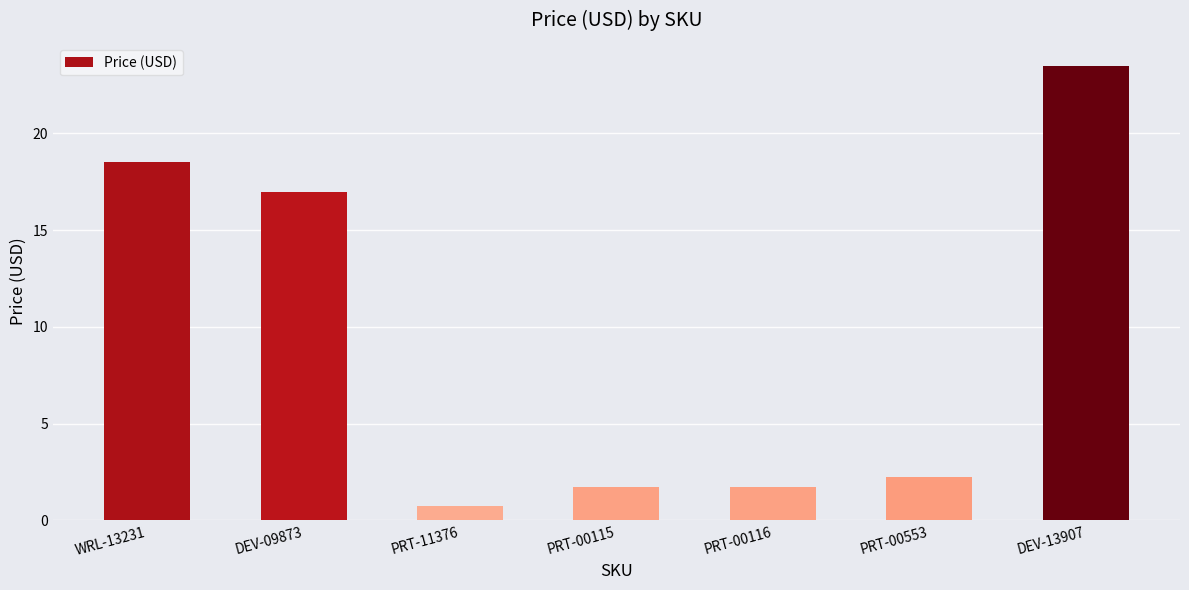

What is the label of the 1st bar from the left?

WRL-13231